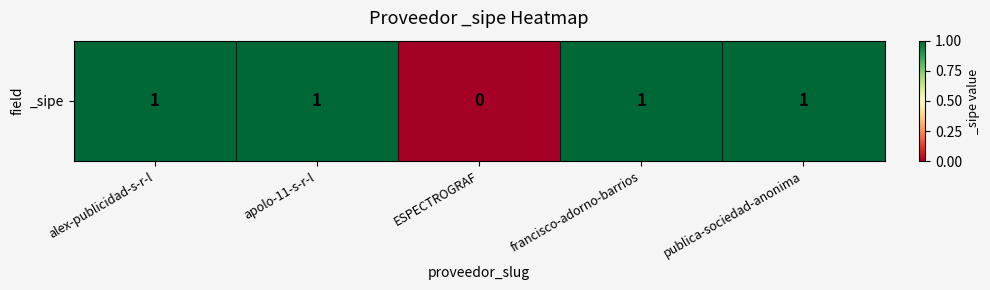

How many values are below 1?

1